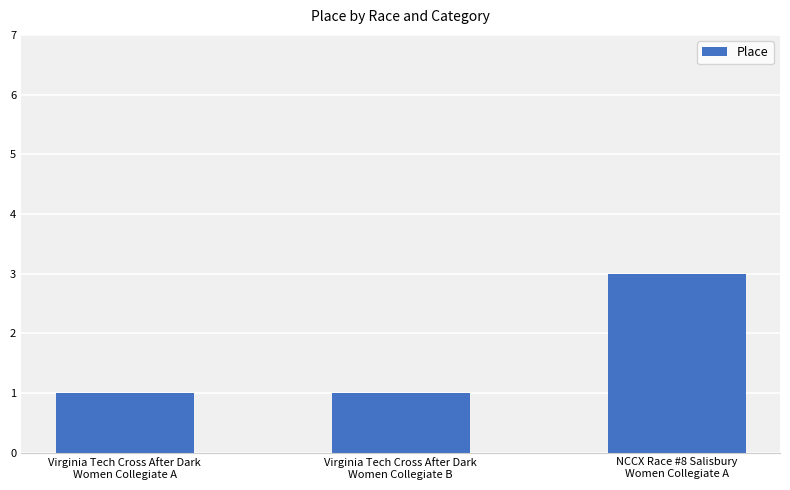

How many bars are there in total?

3